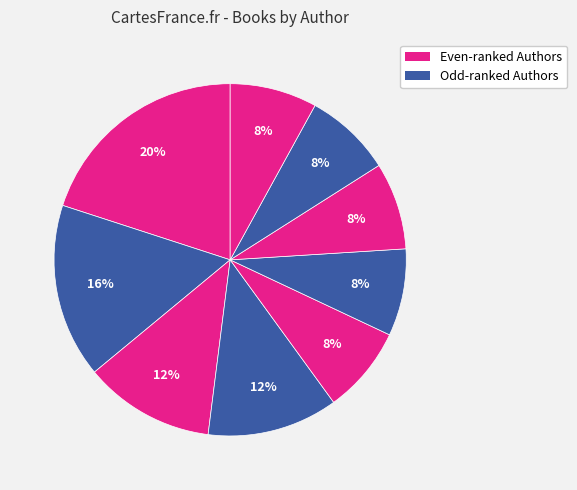

Count the number of slices in the pie.

9